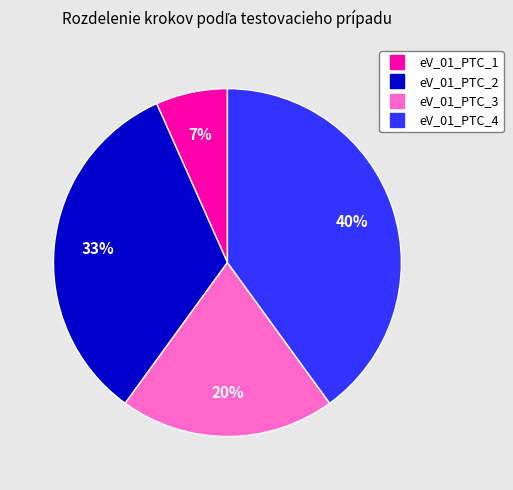

To the nearest percent, what is the average slice percentage?

25%